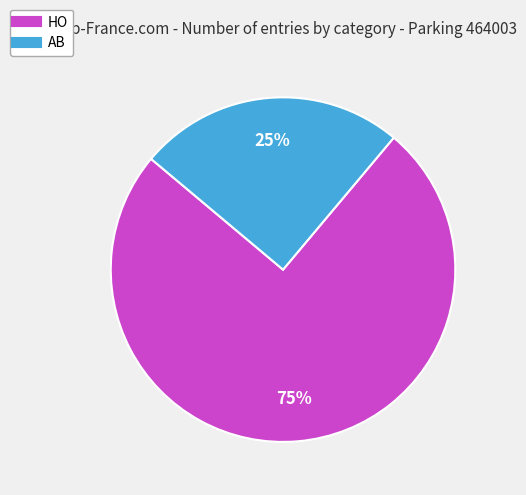

To the nearest percent, what percentage of the pie is AB?

25%